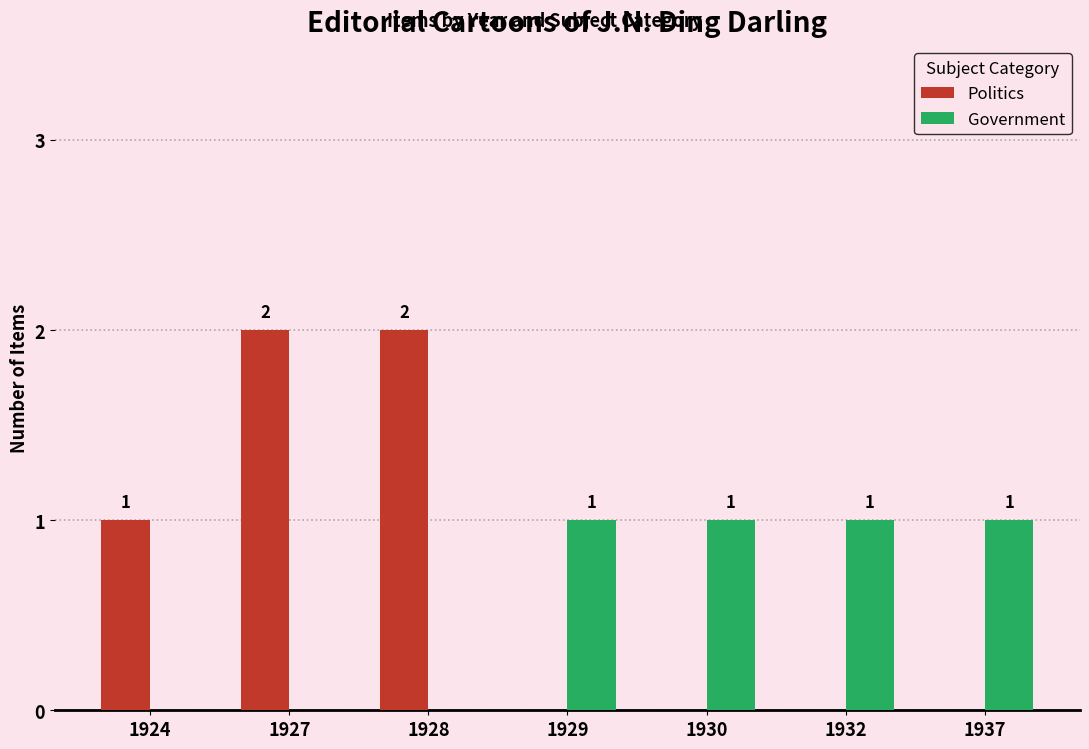

How many data points in Politics are above 0?

3